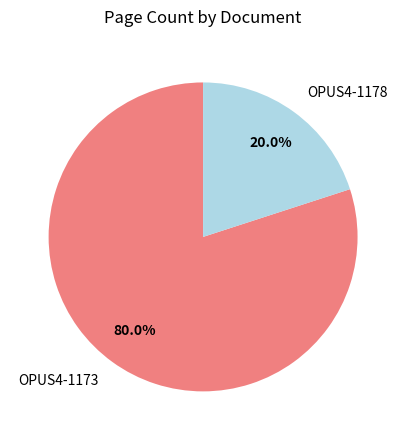

Which category has the biggest portion of the pie?

OPUS4-1173